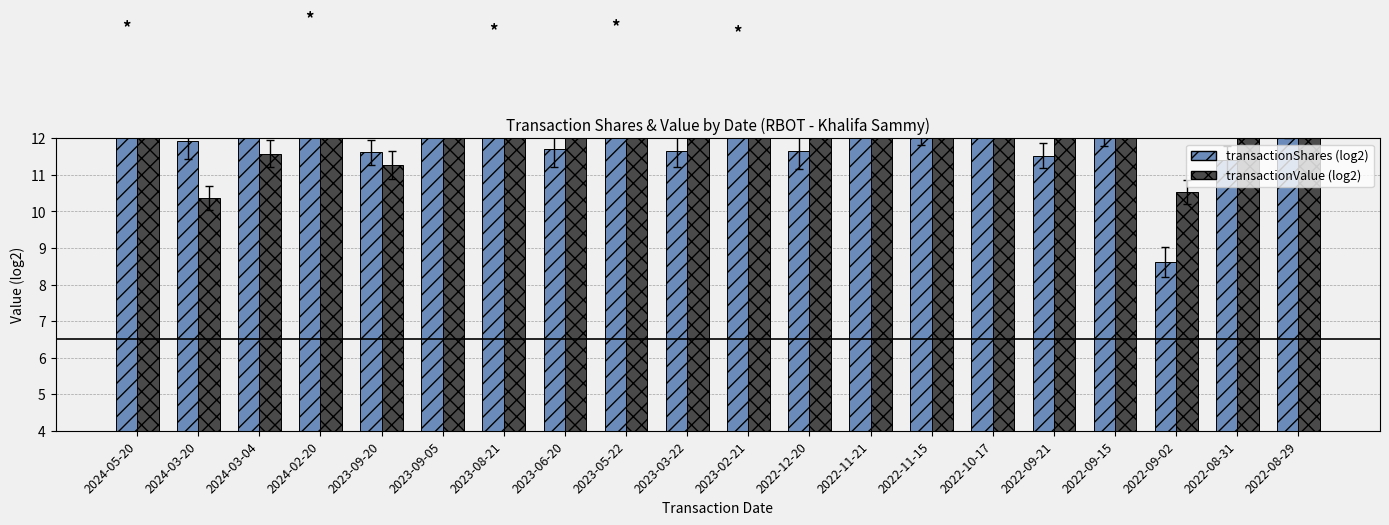

What position from the right is 2024-03-20?

19